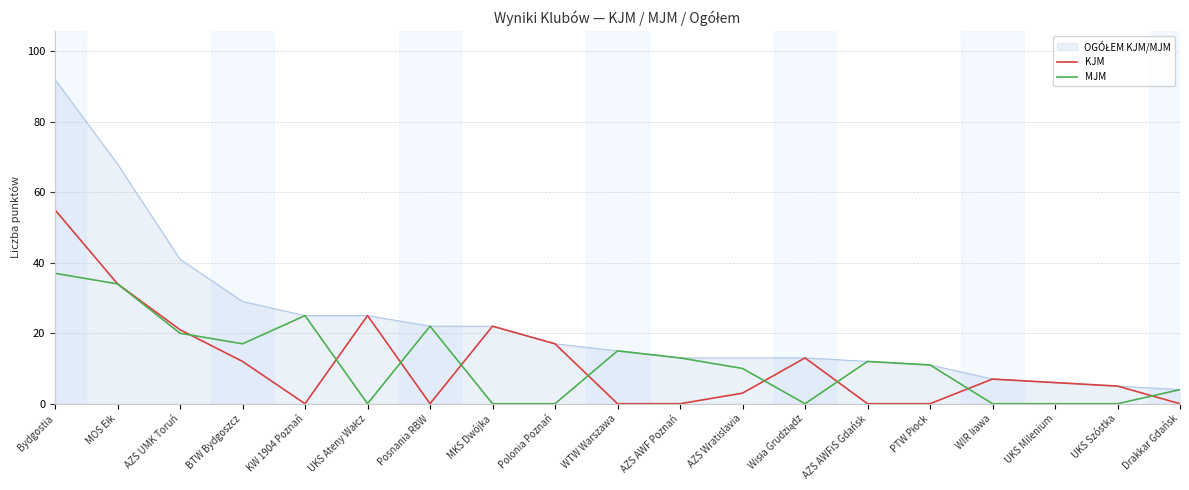

The value of KJM at KW 1904 Poznań is 0. True or false?

True